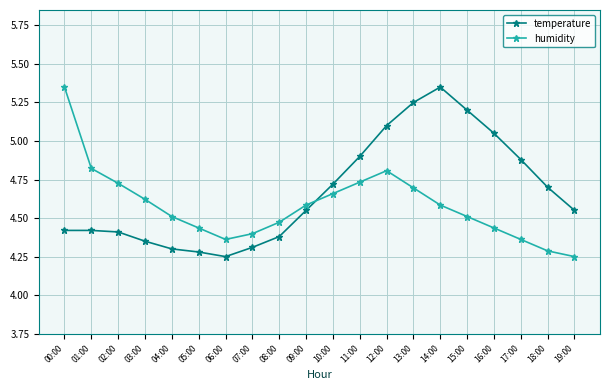

At which label is humidity closest to 4?

19:00